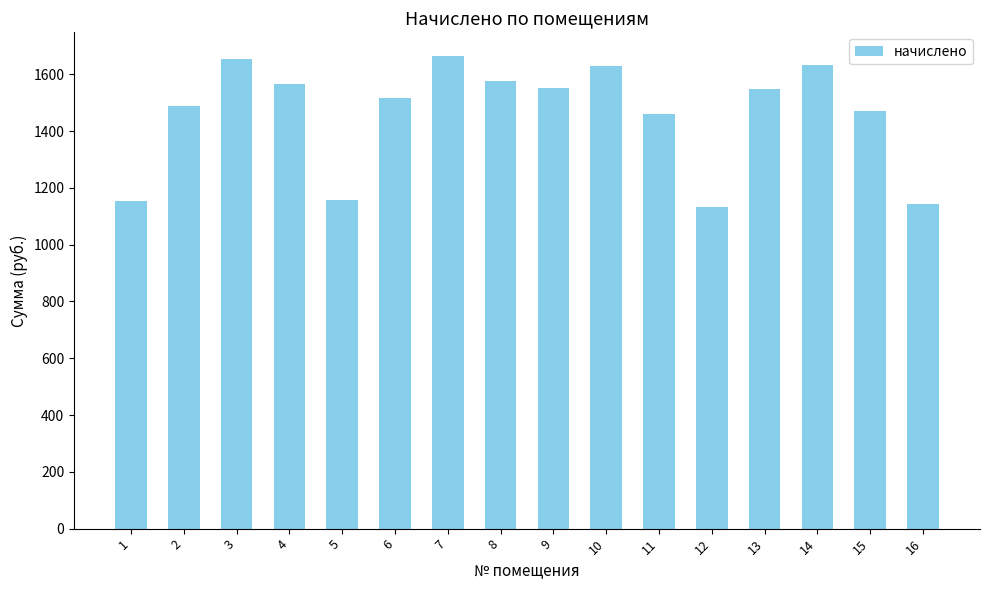

What is the change in value from 10 to 11?

-168.6